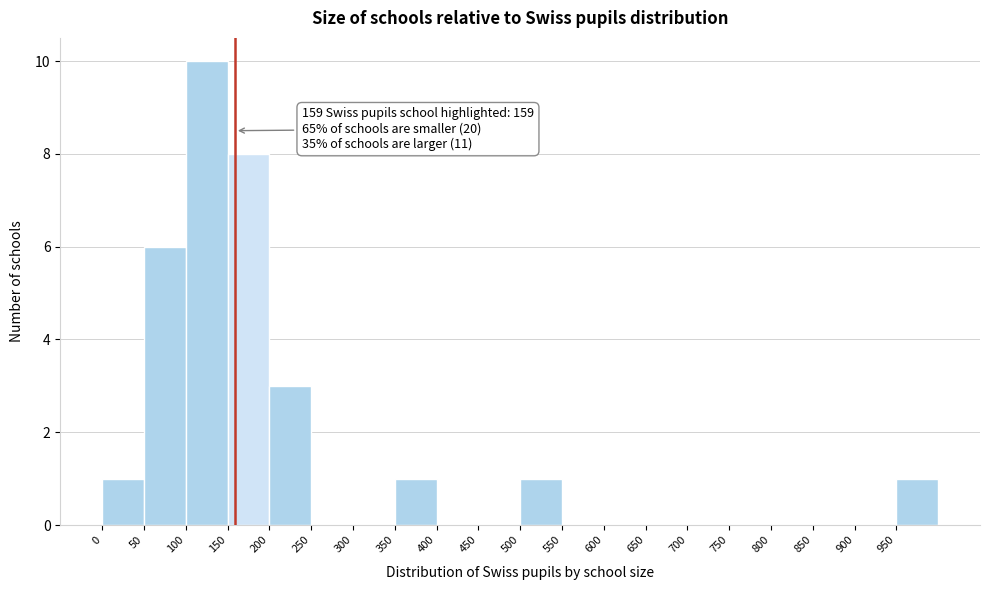

Over which range of the x-axis is the bar tallest?

100 to 150